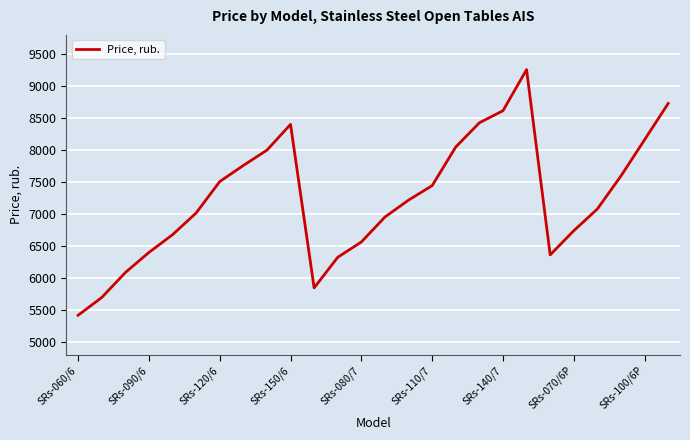

What is the difference between the maximum and minimum values?

3841.1